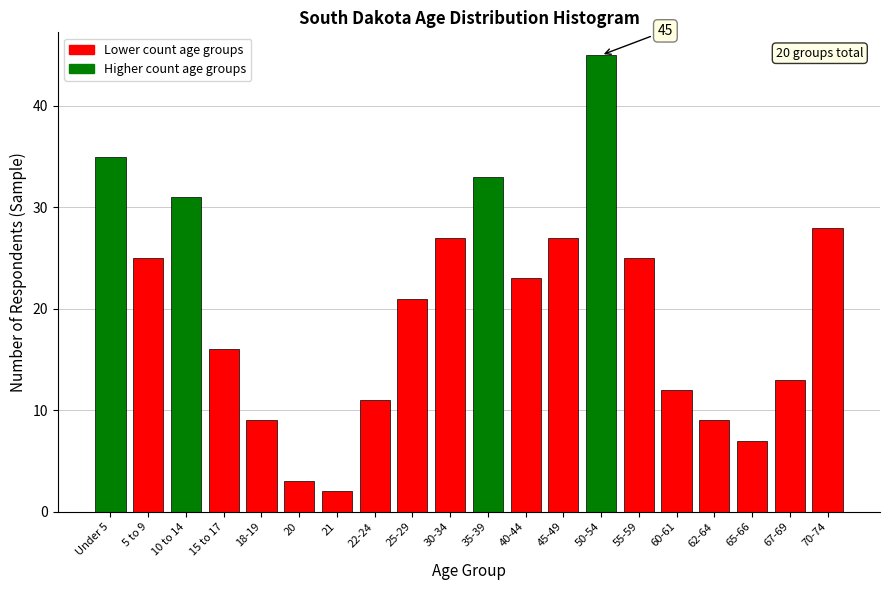

Reading left to right, what are all the values shown in this chart?

35	25	31	16	9	3	2	11	21	27	33	23	27	45	25	12	9	7	13	28